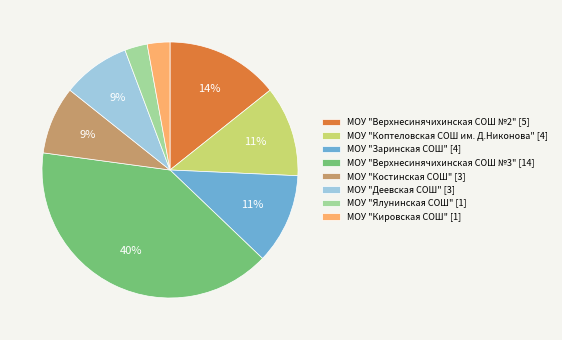

Between МОУ "Верхнесинячихинская СОШ №3" [14] and МОУ "Деевская СОШ" [3], which is larger?

МОУ "Верхнесинячихинская СОШ №3" [14]